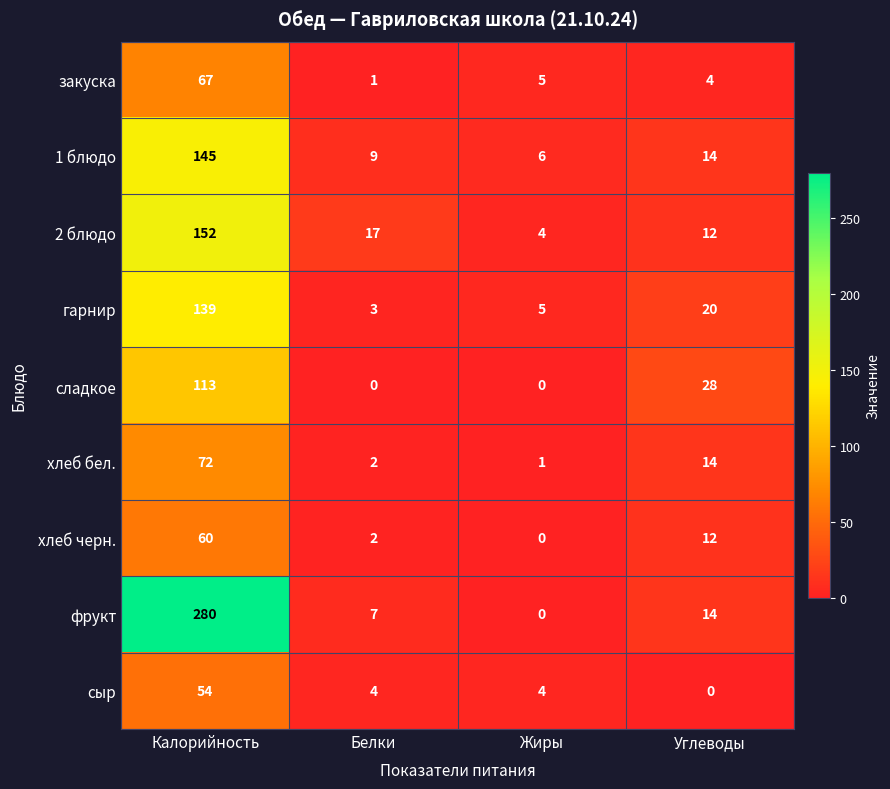

What is the sum of all 1 блюдо values?

174